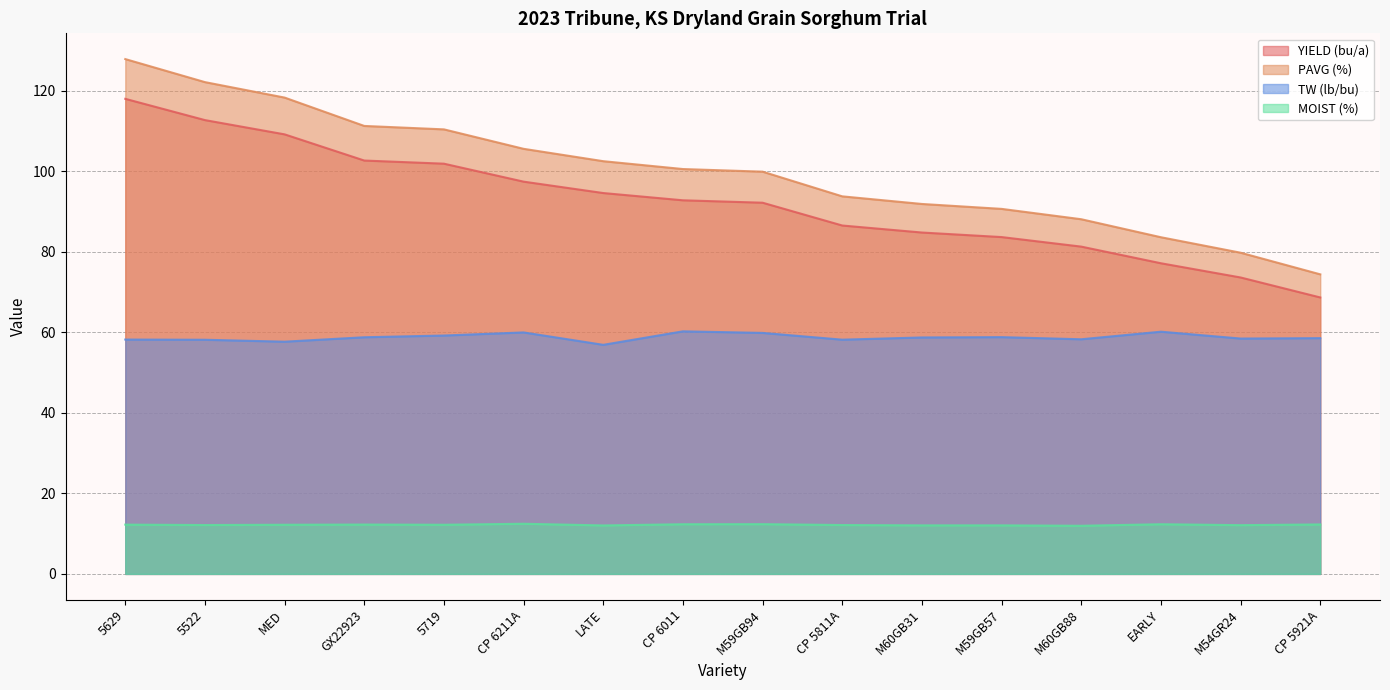

What is the total value across all series at M60GB88?

239.5